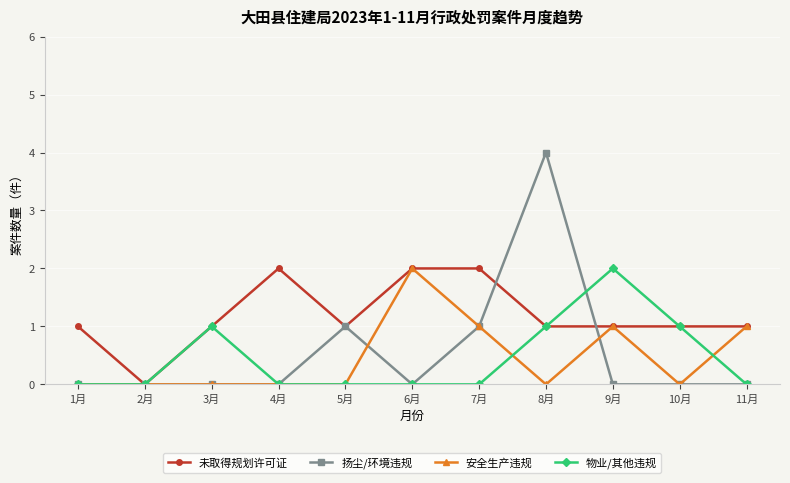

True or false: 物业/其他违规 has more than 0 interior local peaks.

True